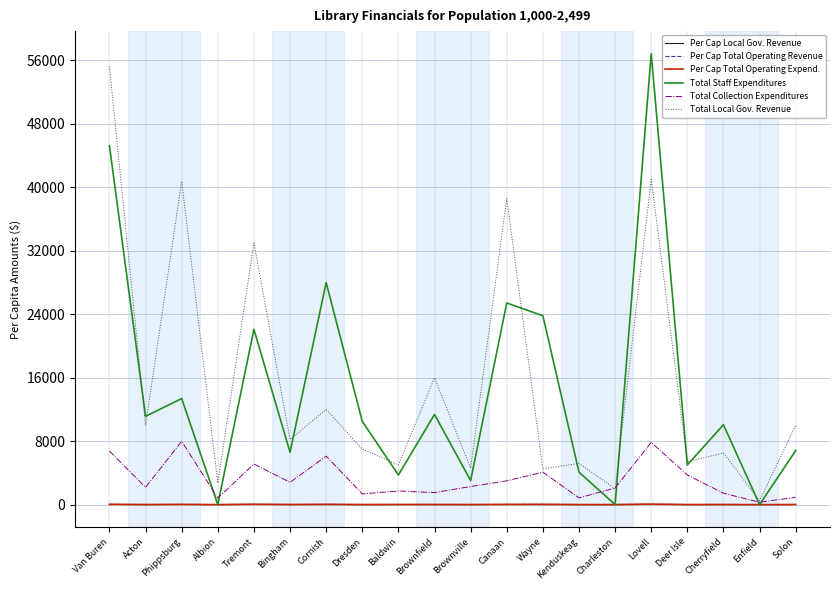

Between Brownfield and Brownville, which series saw the biggest shift?

Total Local Gov. Revenue